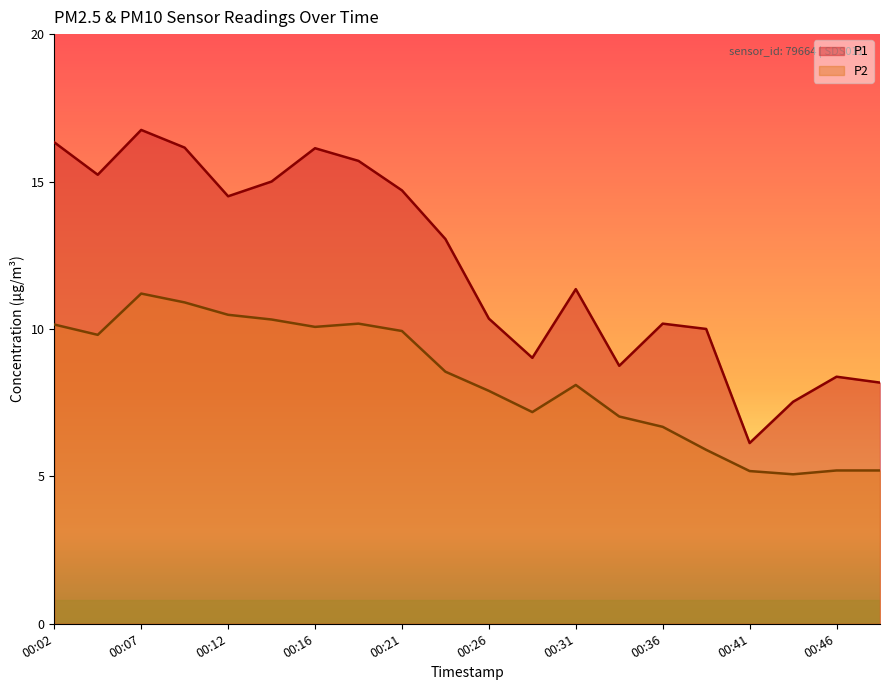

True or false: P2 and P1 cross at least once.

False